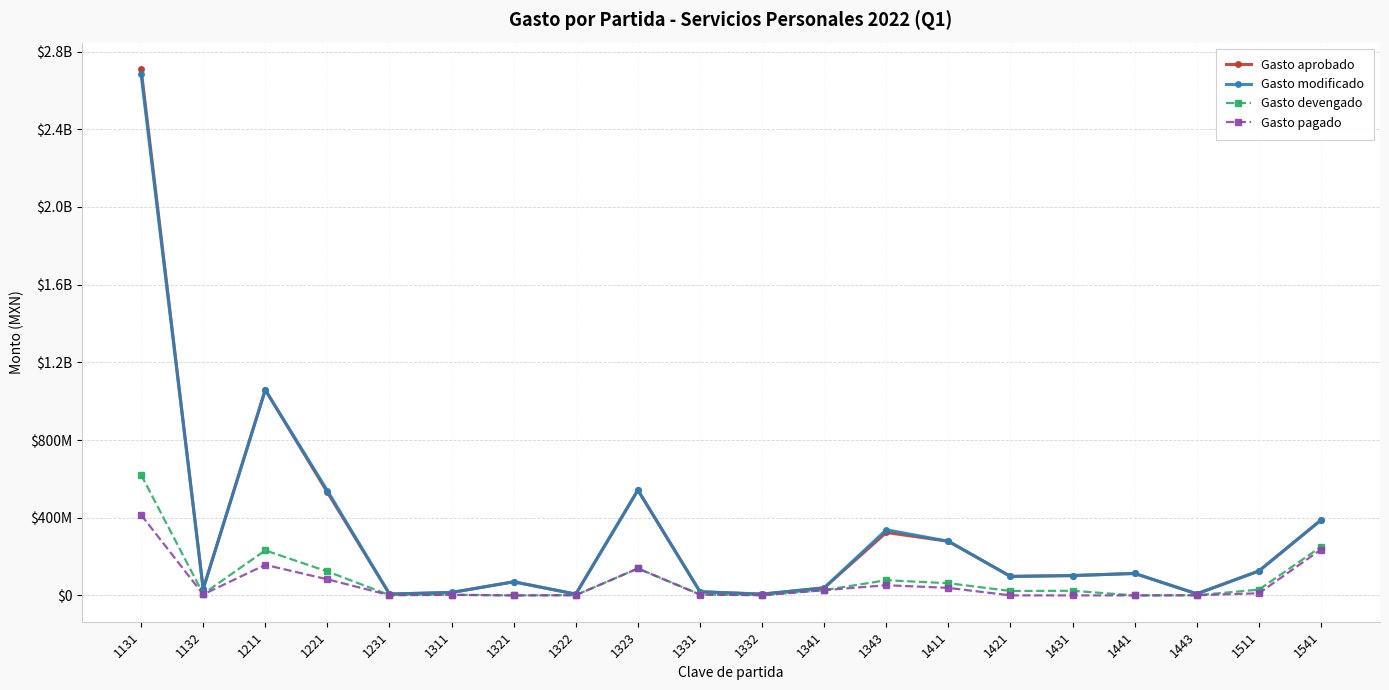

Is this an area chart (filled region under the line)?

No